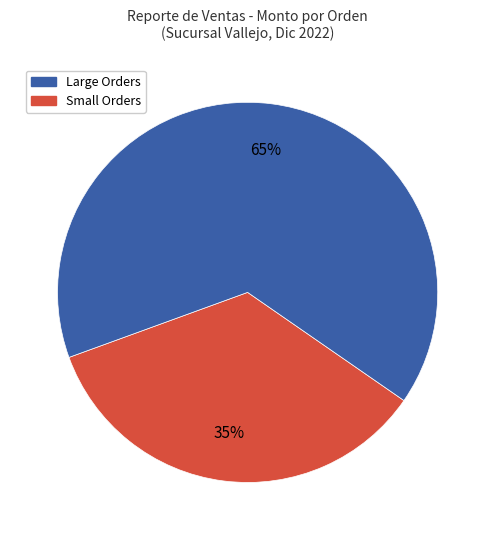

Is there a majority slice in this chart?

Yes